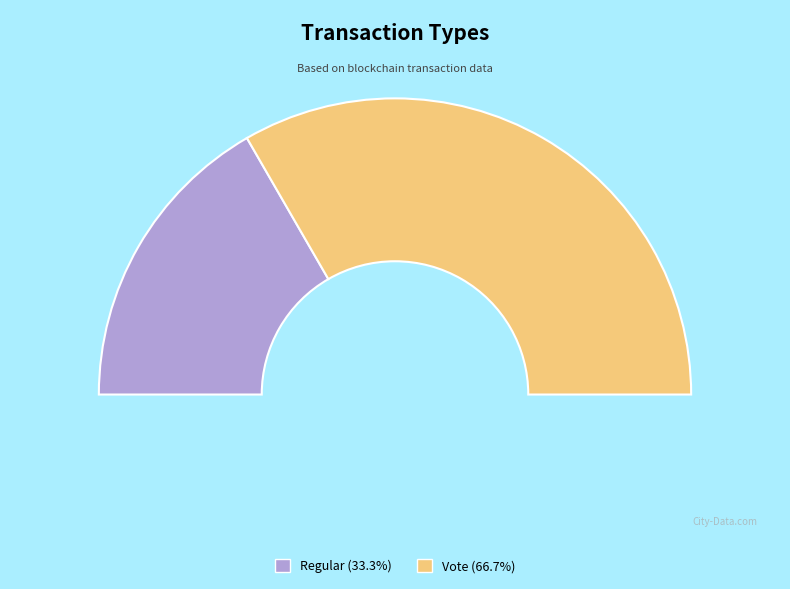

Which slice is the smallest?

Regular